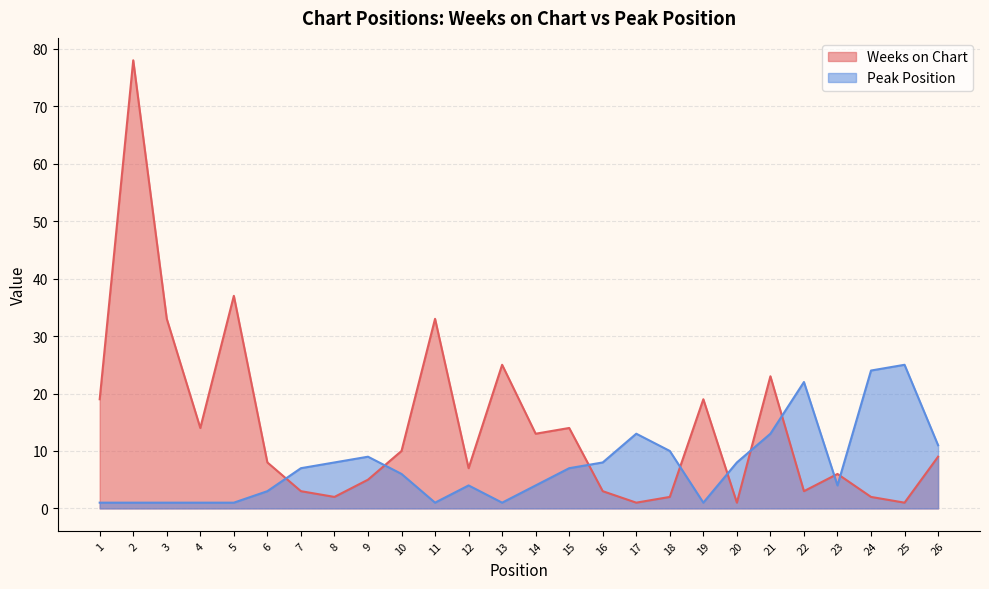

Reading left to right, what are all the values shown in this chart?

Weeks on Chart: 19	78	33	14	37	8	3	2	5	10	33	7	25	13	14	3	1	2	19	1	23	3	6	2	1	9
Peak Position: 1	1	1	1	1	3	7	8	9	6	1	4	1	4	7	8	13	10	1	8	13	22	4	24	25	11